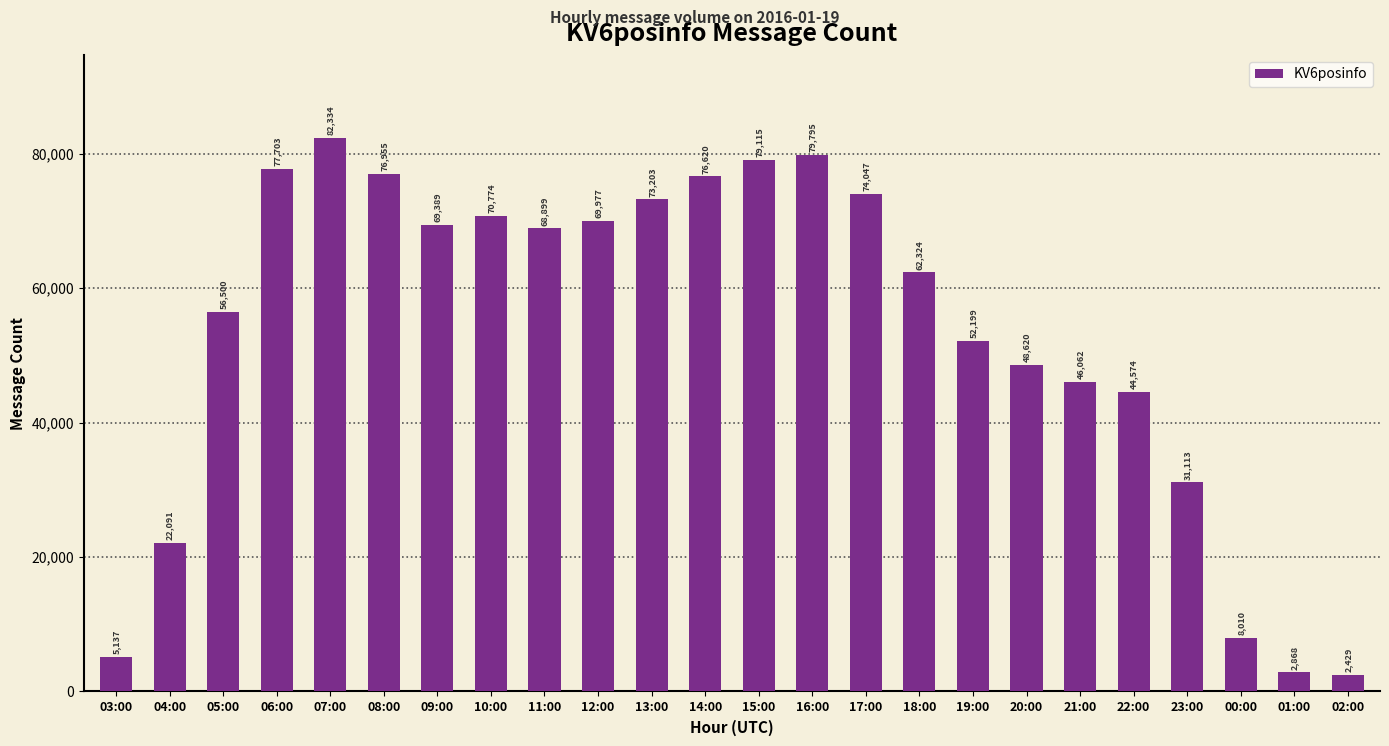

The value at 18:00 is 27296. True or false?

False